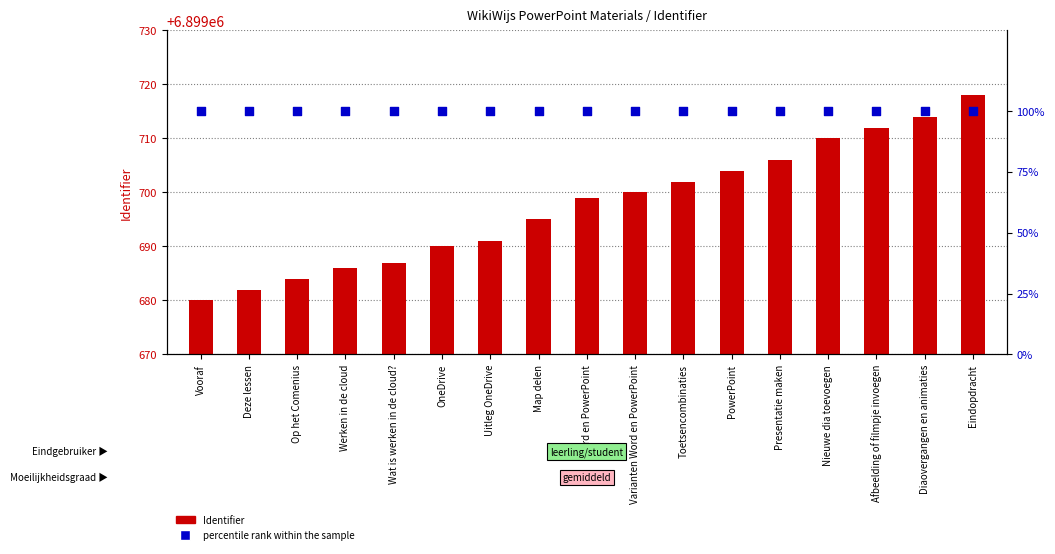

What are all the series names shown in the legend?

Identifier, percentile rank within the sample